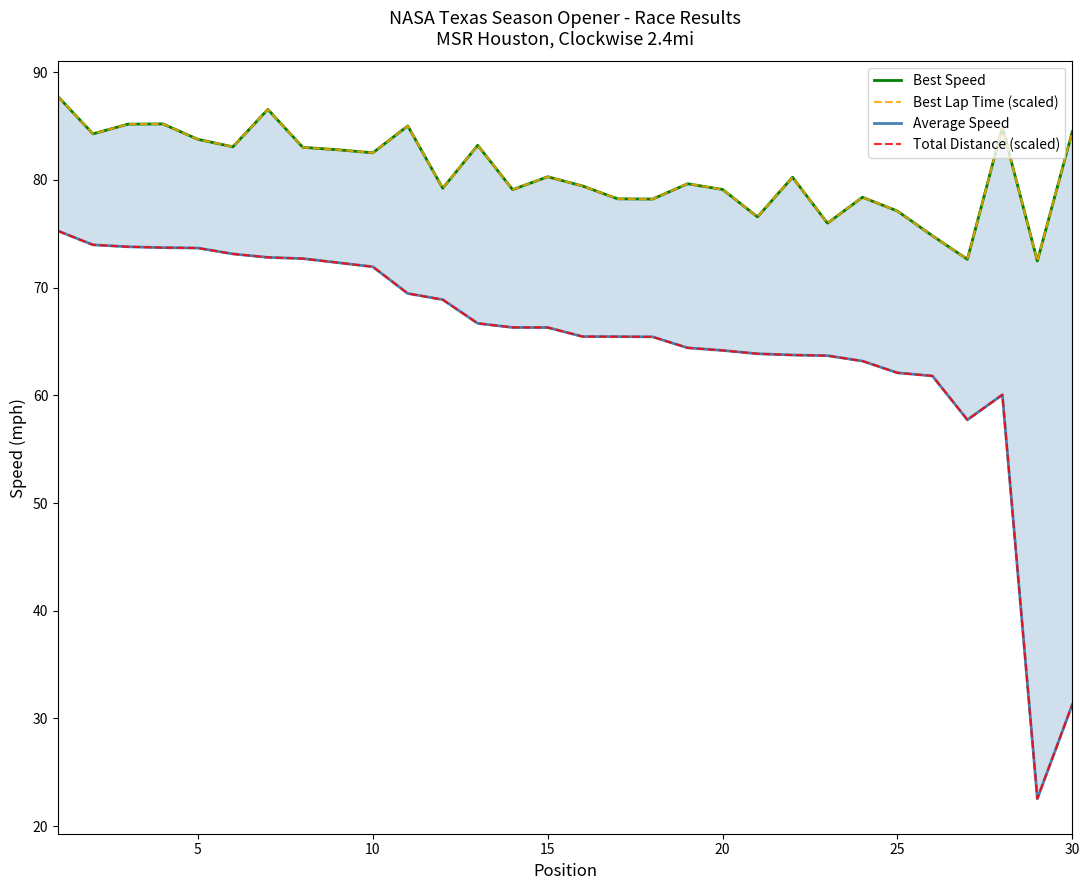

How many lines are shown in the chart?

4